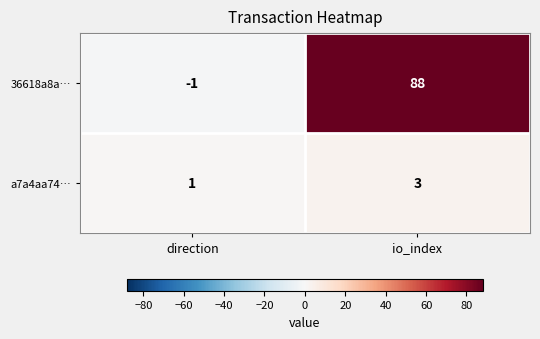

At which label is 36618a8a… closest to 43?

direction